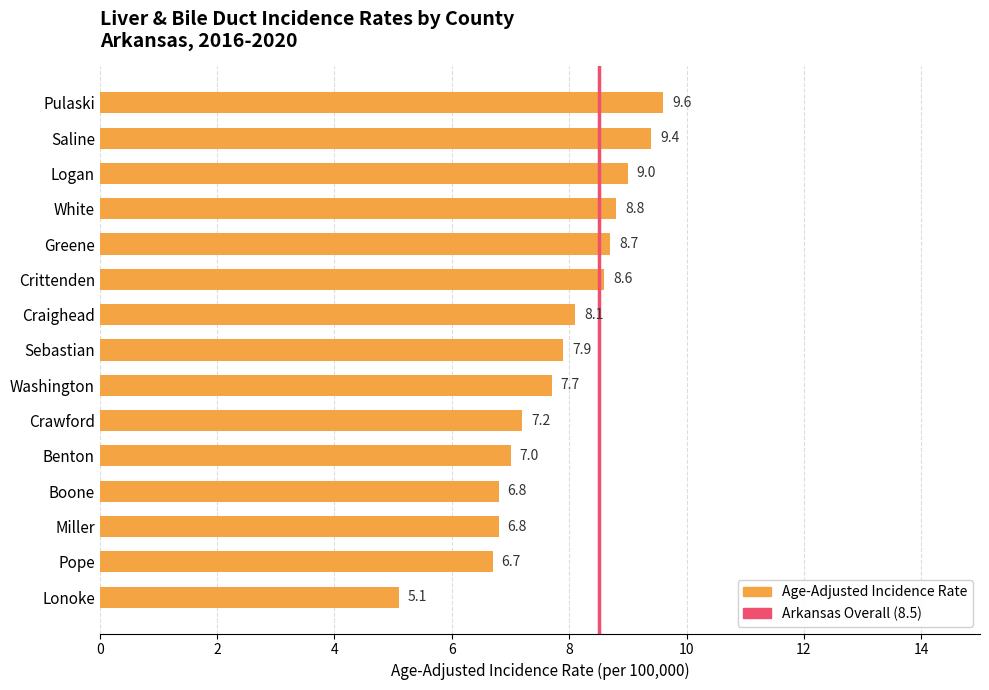

Reading bottom to top, list all the values displayed in this chart.

5.1	6.7	6.8	6.8	7.0	7.2	7.7	7.9	8.1	8.6	8.7	8.8	9.0	9.4	9.6